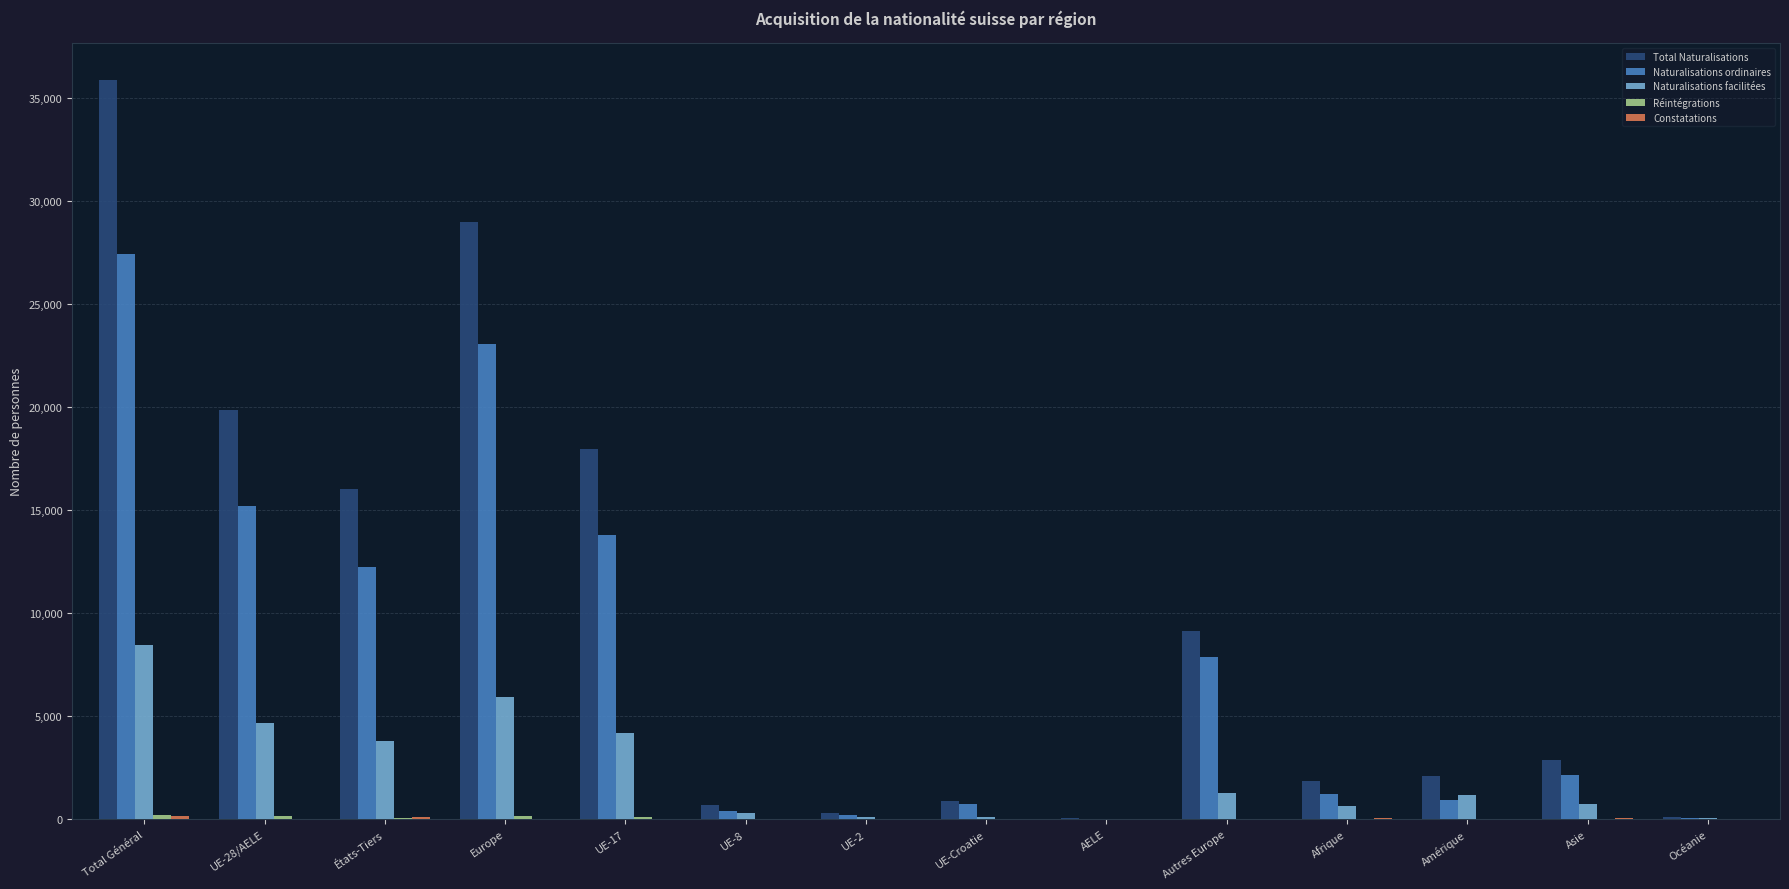

What is the sum of all Naturalisations facilitées values?

31259